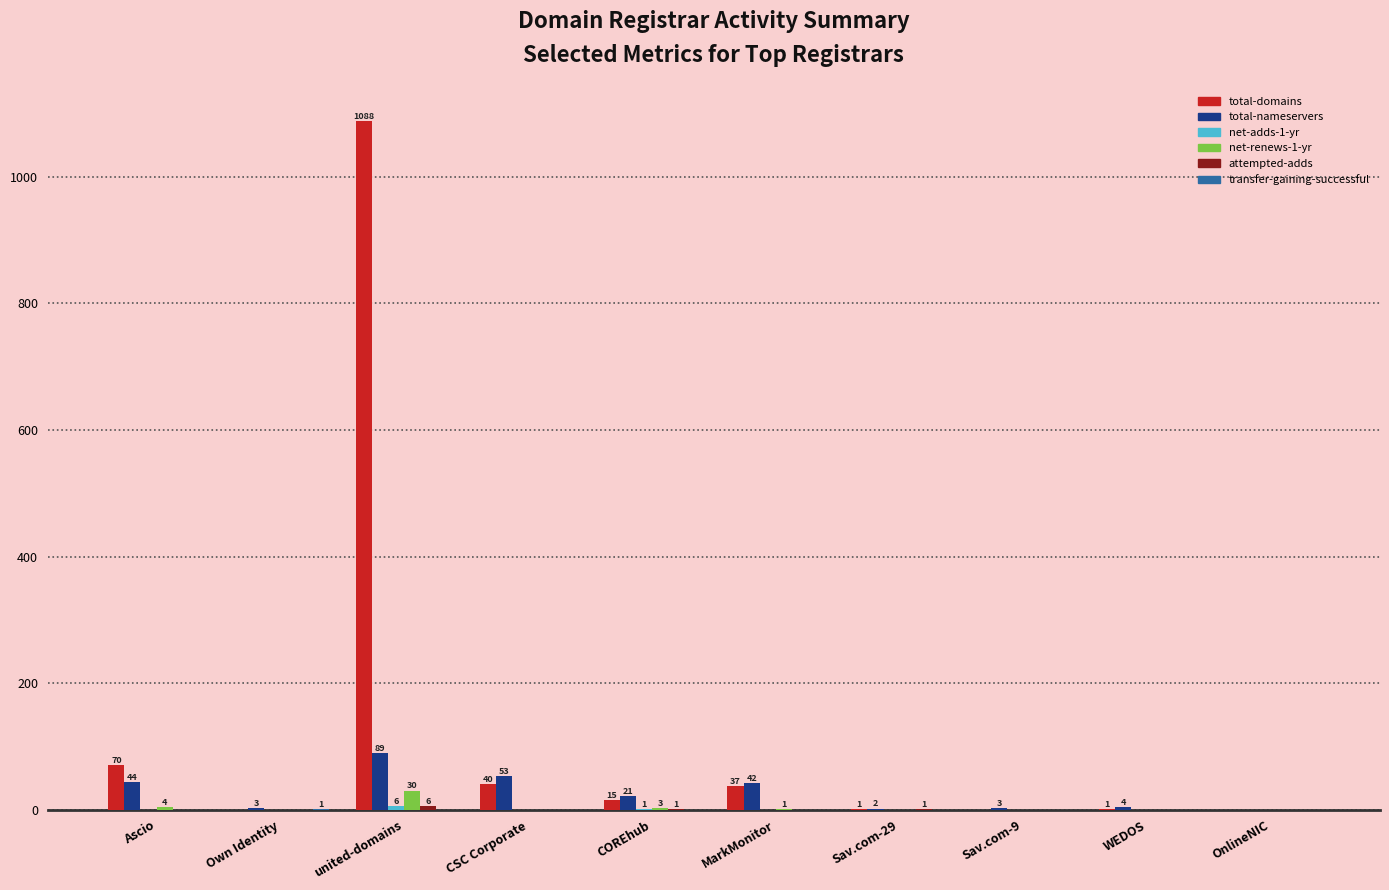

At which category is the sum across all series the highest?

united-domains